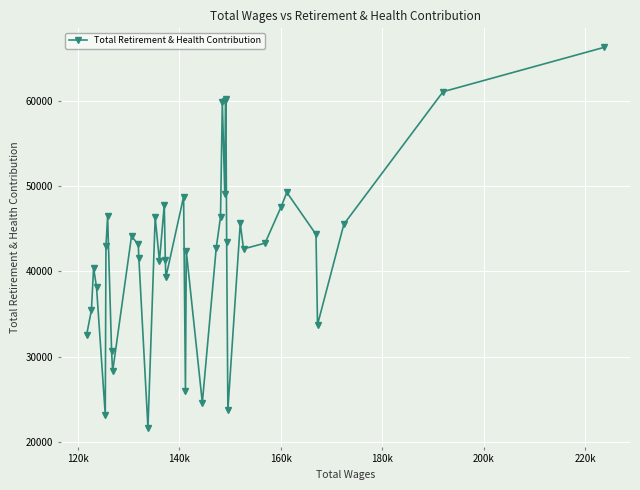

How many points are higher than both their immediate neighbors (excluding endpoints)?

11